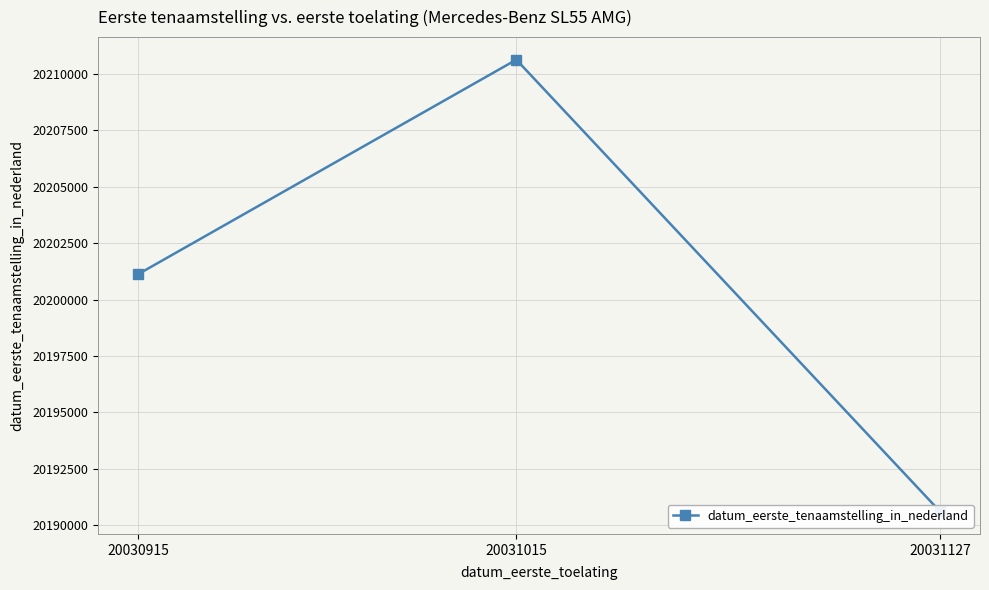

What is the change in value from 20030915 to 20031015?

+9503